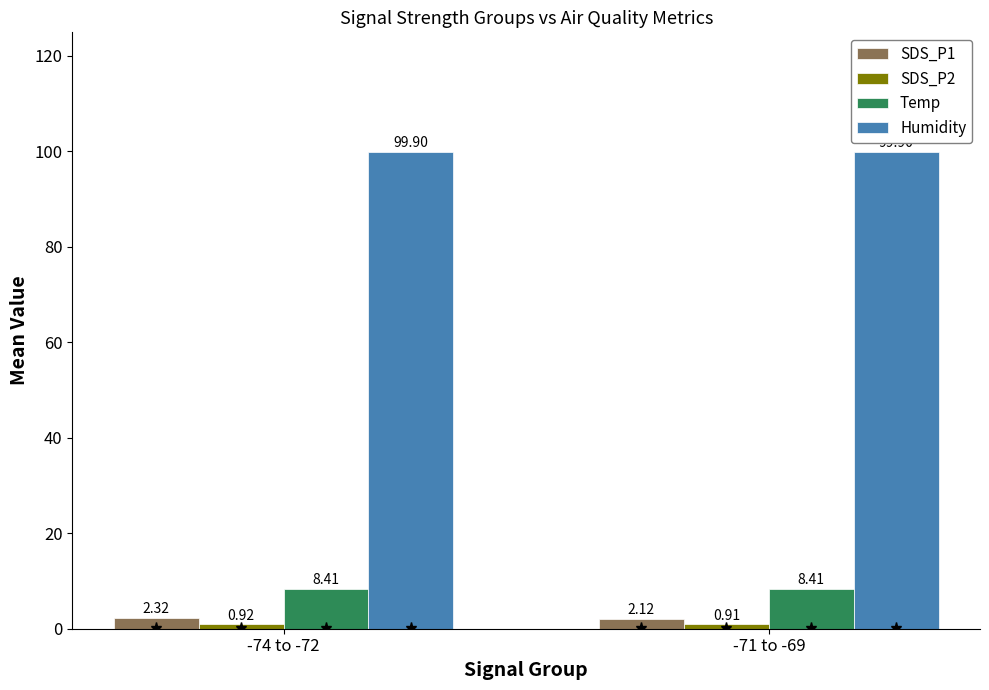

What is the sum of the SDS_P1 values at -71 to -69 and -74 to -72?

4.4